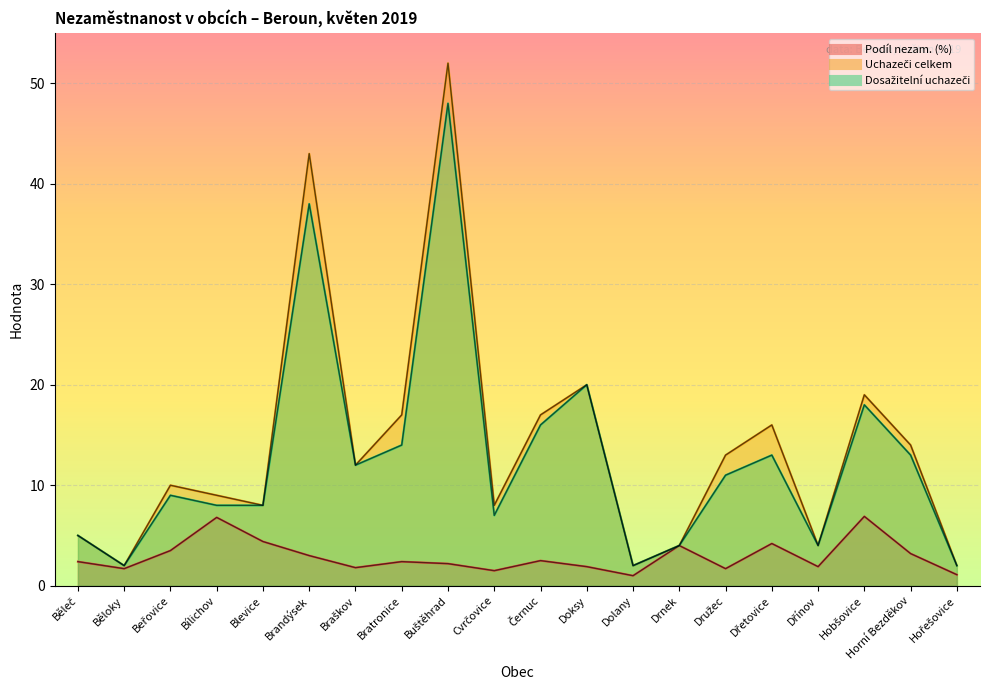

Is the value of Uchazeči celkem at Buštěhrad greater than the value of Dosažitelní uchazeči at Bílichov?

Yes